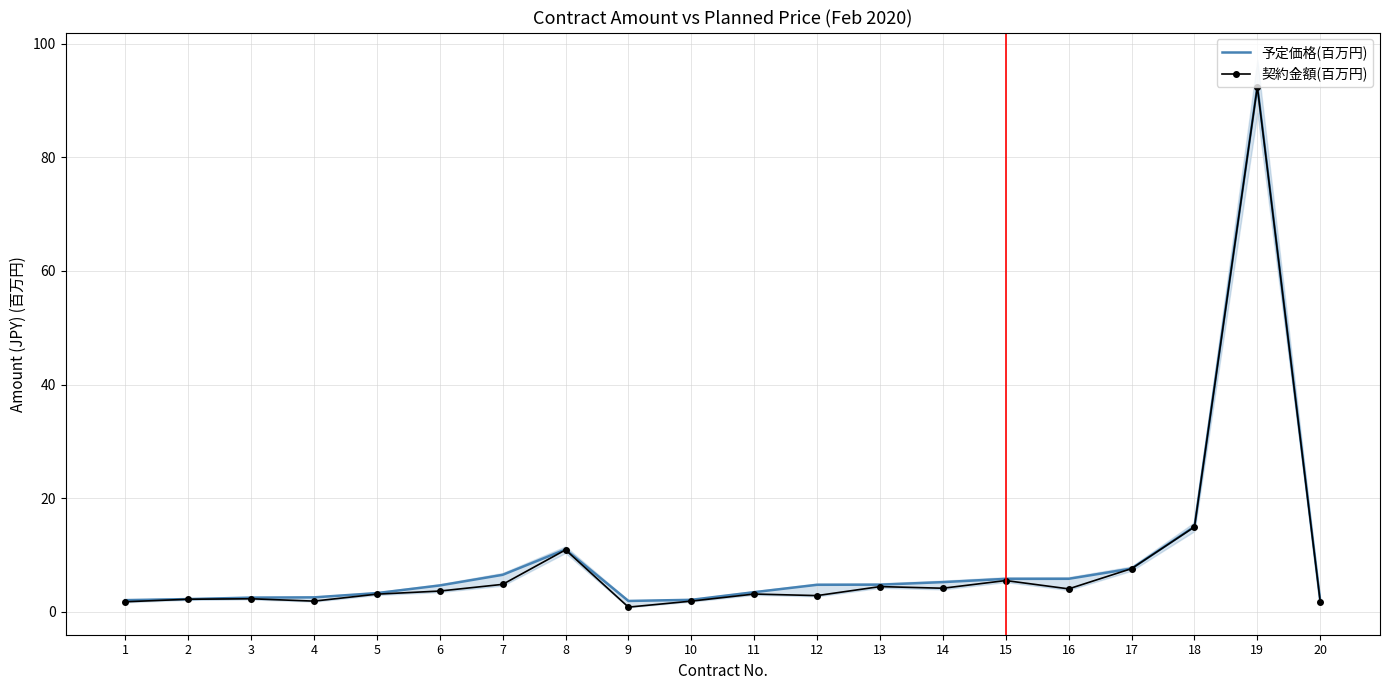

Reading left to right, transcribe all the data shown in this chart.

予定価格(百万円): 2.0	2.2	2.5	2.5	3.3	4.6	6.5	11.0	1.9	2.1	3.4	4.7	4.8	5.2	5.8	5.8	7.6	15.0	92.6	1.9
契約金額(百万円): 1.7	2.2	2.3	1.9	3.1	3.6	4.8	10.9	0.8	1.9	3.1	2.8	4.4	4.1	5.5	4.0	7.6	14.9	92.4	1.8